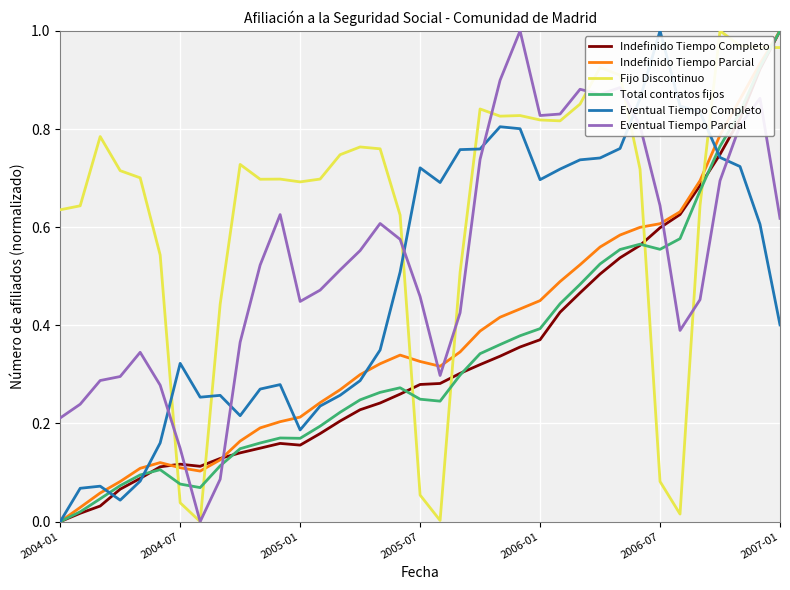

True or false: Fijo Discontinuo and Eventual Tiempo Completo intersect in this chart.

True